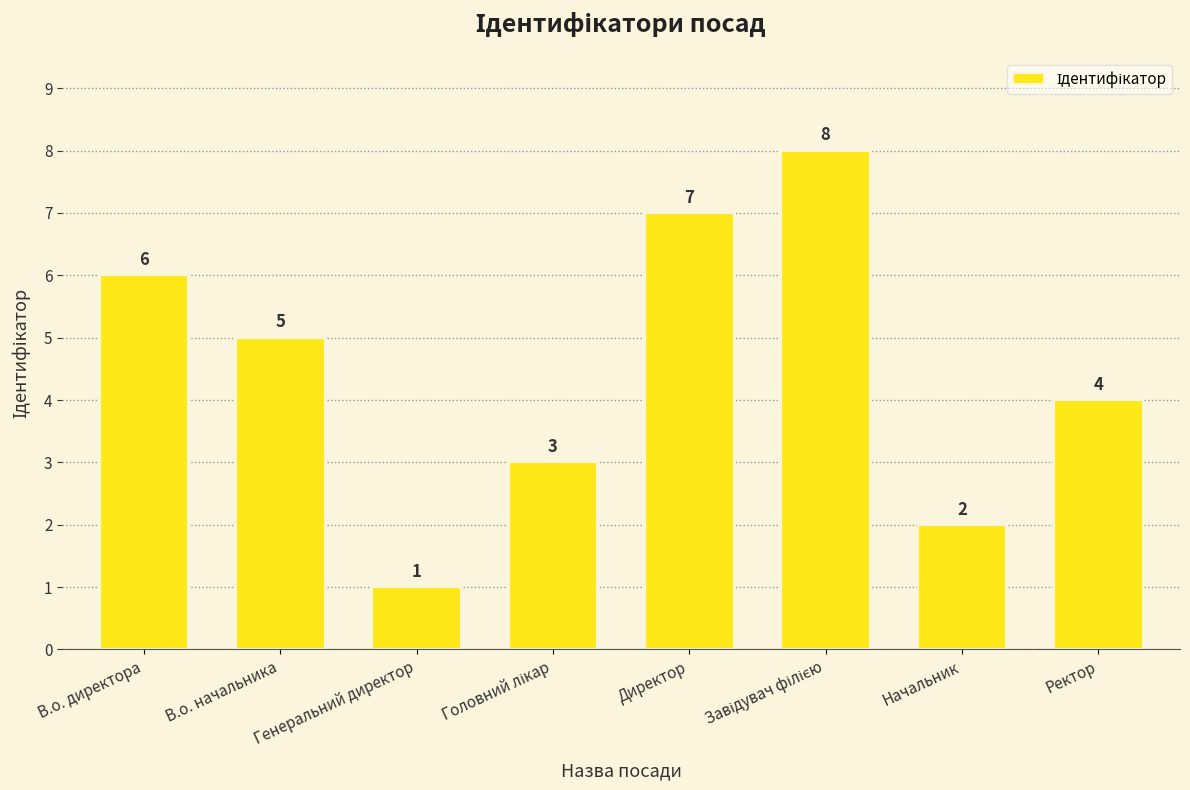

Reading left to right, what are all the values shown in this chart?

6	5	1	3	7	8	2	4